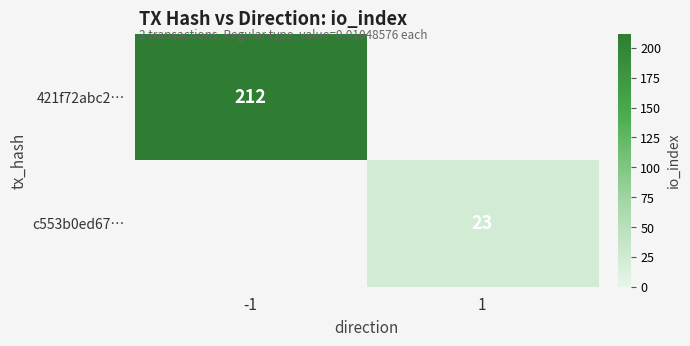

What is the difference between the highest and lowest values at 1?

23